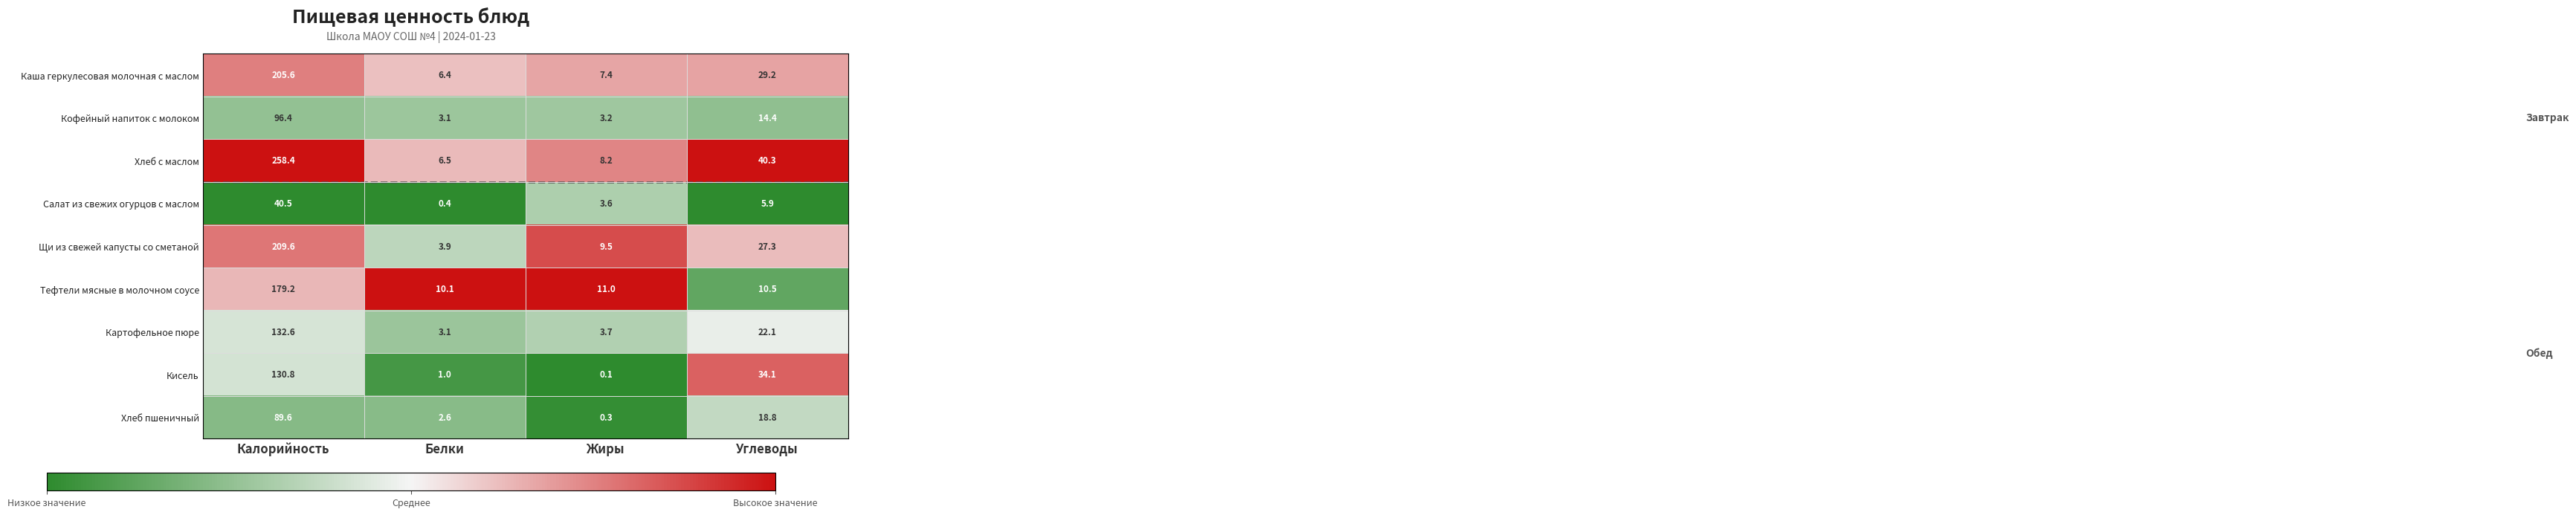

The value of Тефтели мясные в молочном соусе at Калорийность is 179.2. True or false?

True